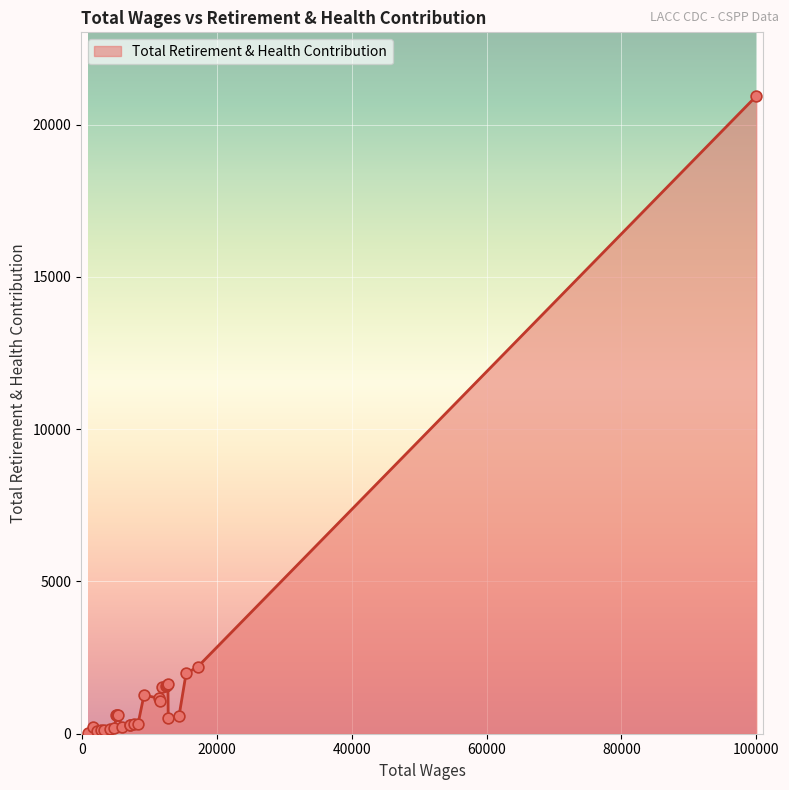

What is the maximum value shown in the chart?

20935